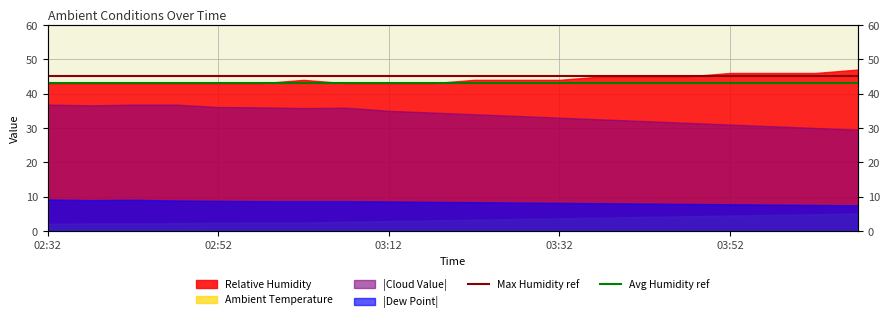

What is the approximate value of Max Humidity ref at 02:32?

45